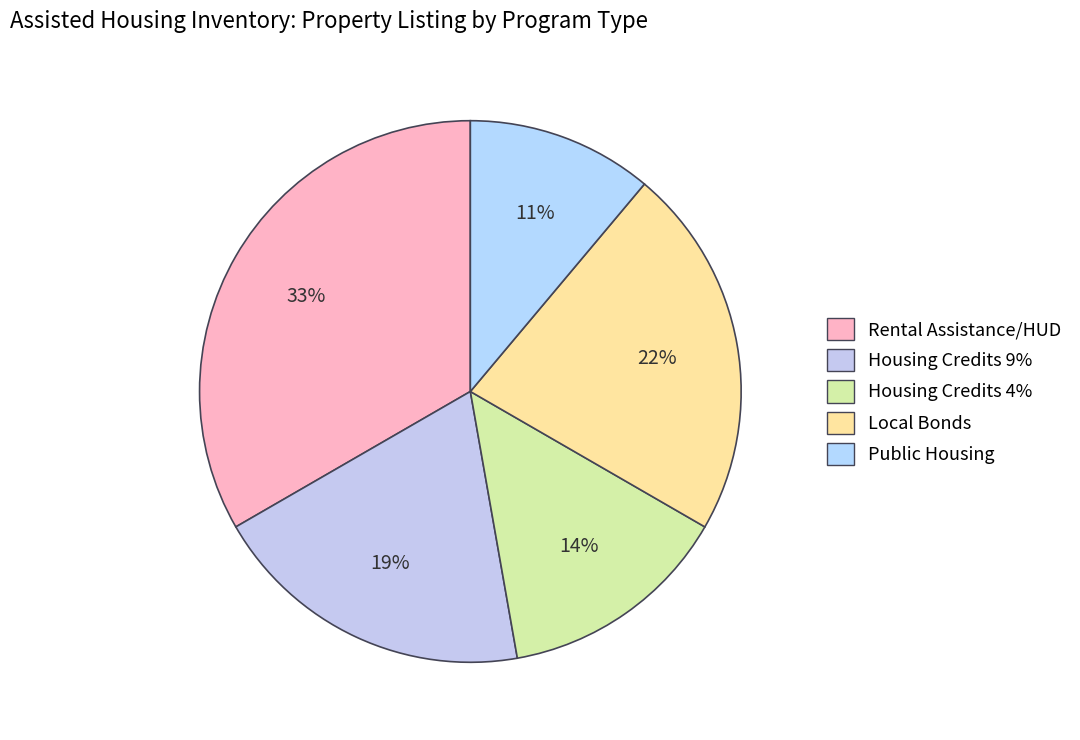

The Rental Assistance/HUD slice represents 28% of the pie. True or false?

False